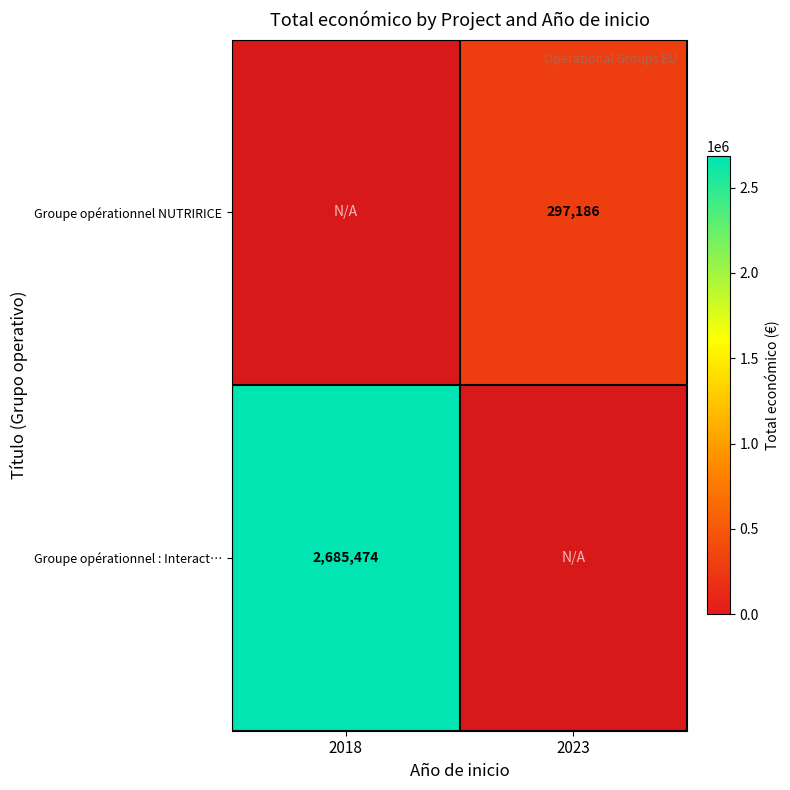

Is it true that Groupe opérationnel NUTRIRICE equals 92236.9 at 2023?

False